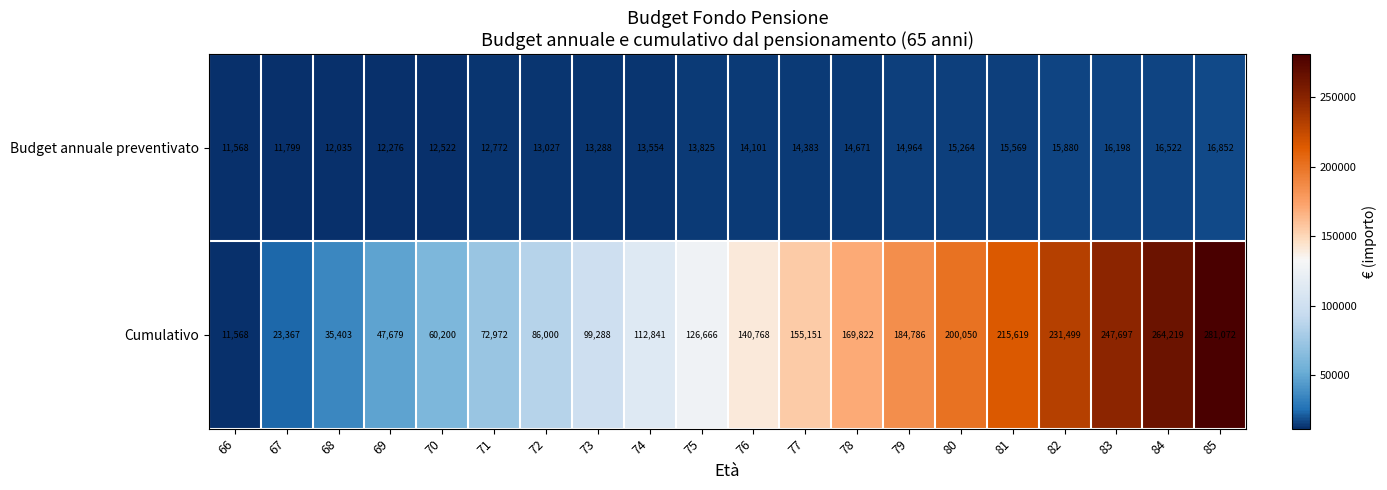

Where is Budget annuale preventivato nearest to the value 14210?

76